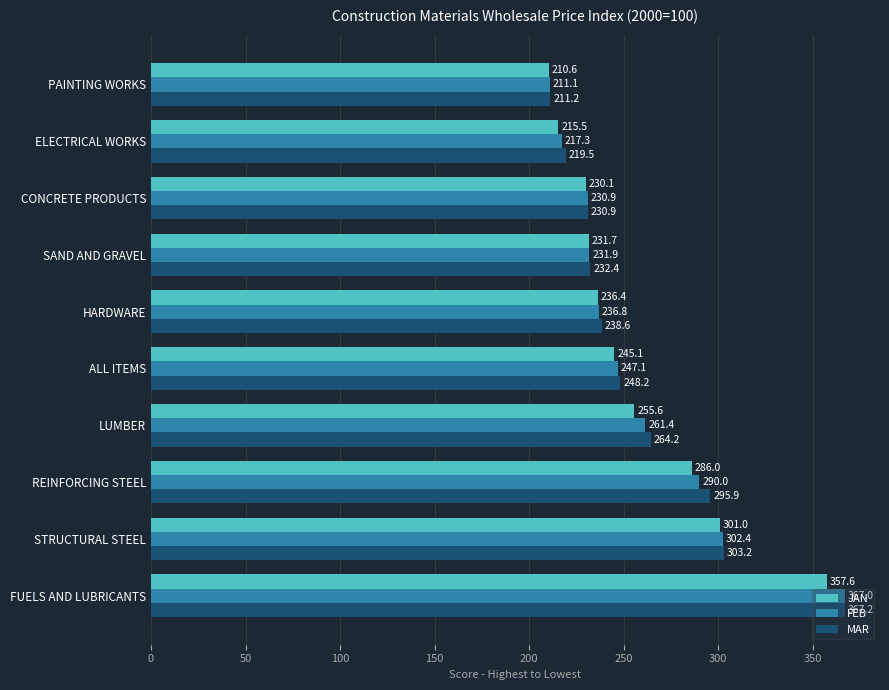

At which label is FEB closest to 289?

REINFORCING STEEL